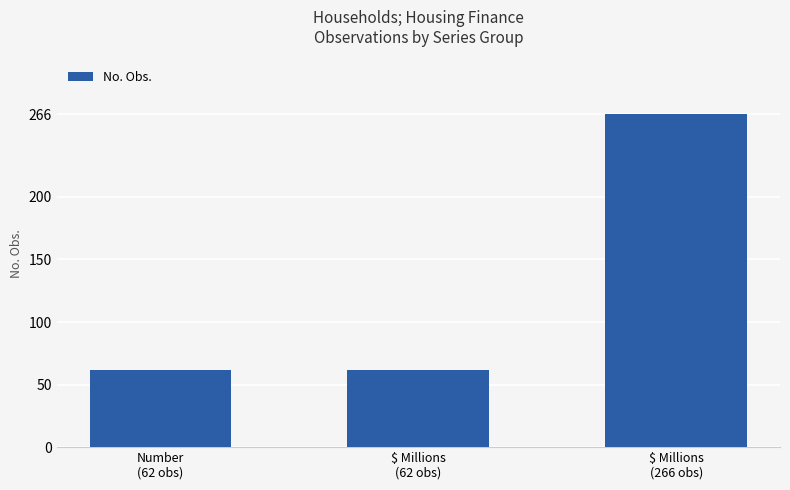

What position from the right is Number
(62 obs)?

3